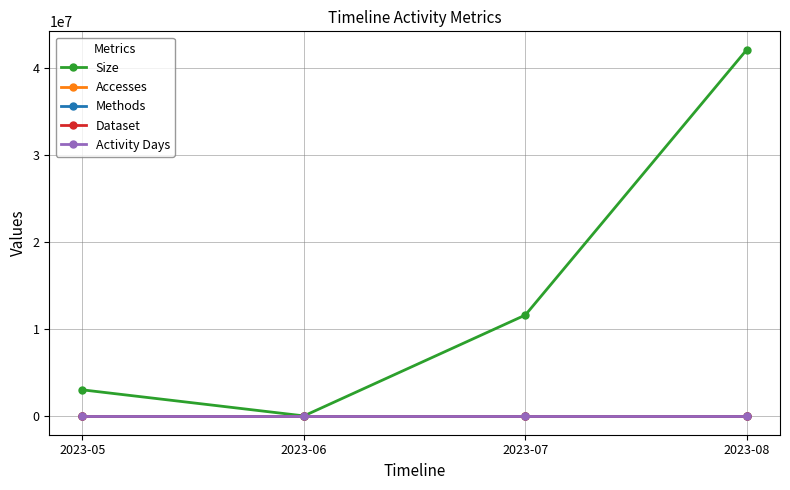

At which category does Size reach its first local valley?

2023-06